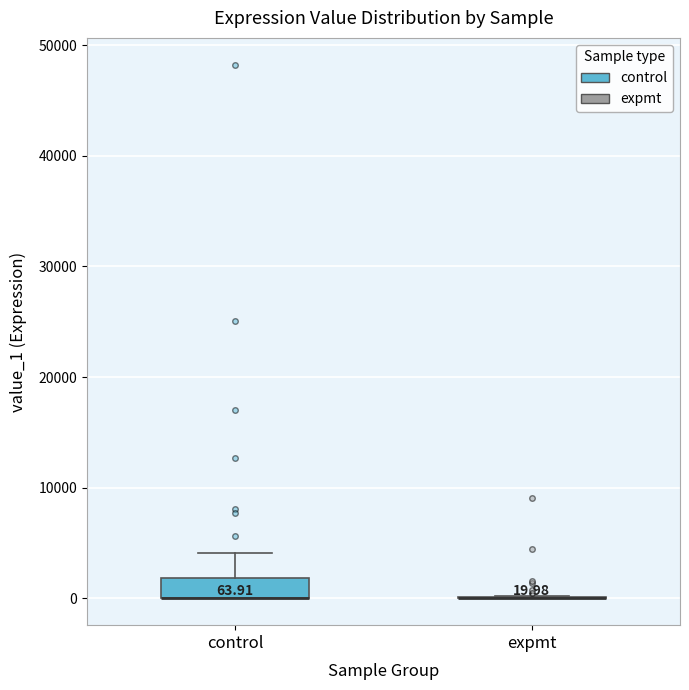

Which box is the tallest, from its lower edge to its upper edge?

control